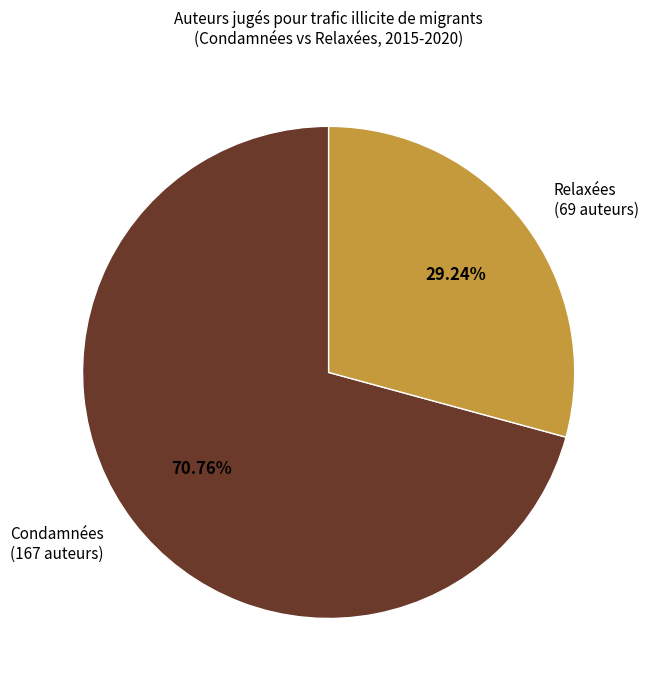

Is there any slice that represents more than half of the pie?

Yes